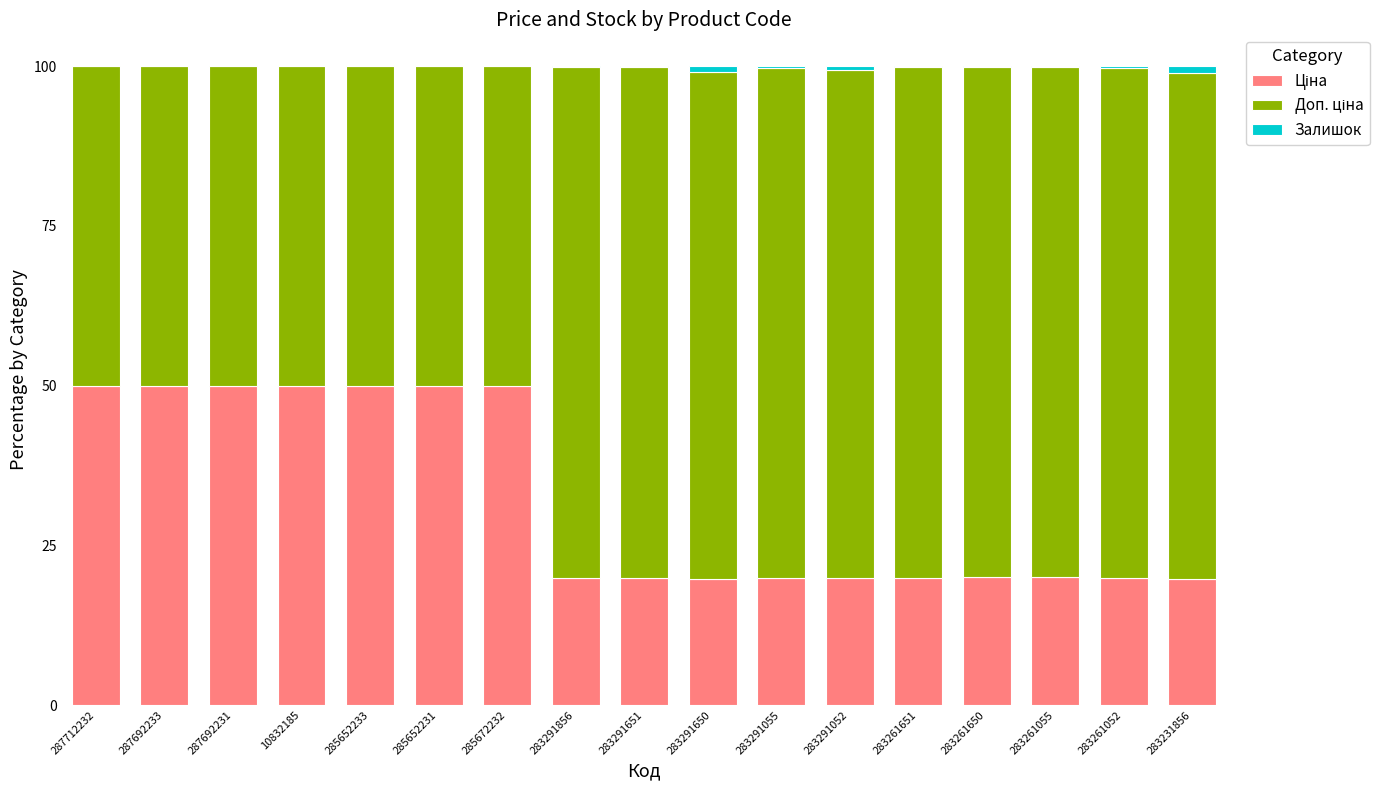

Are the bars horizontal?

No